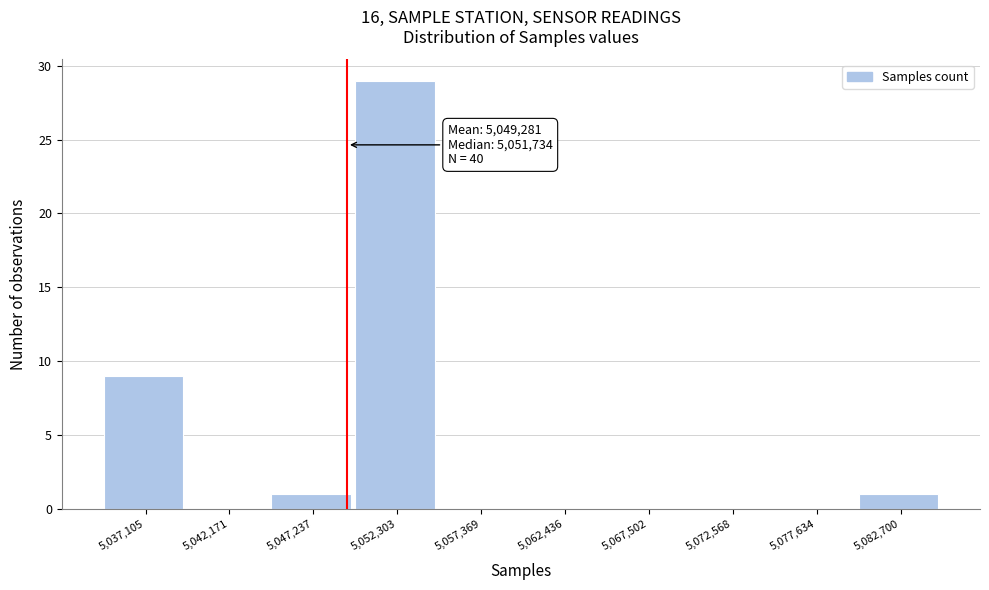

Which range on the x-axis has the tallest bar?

5050000 to 5055000